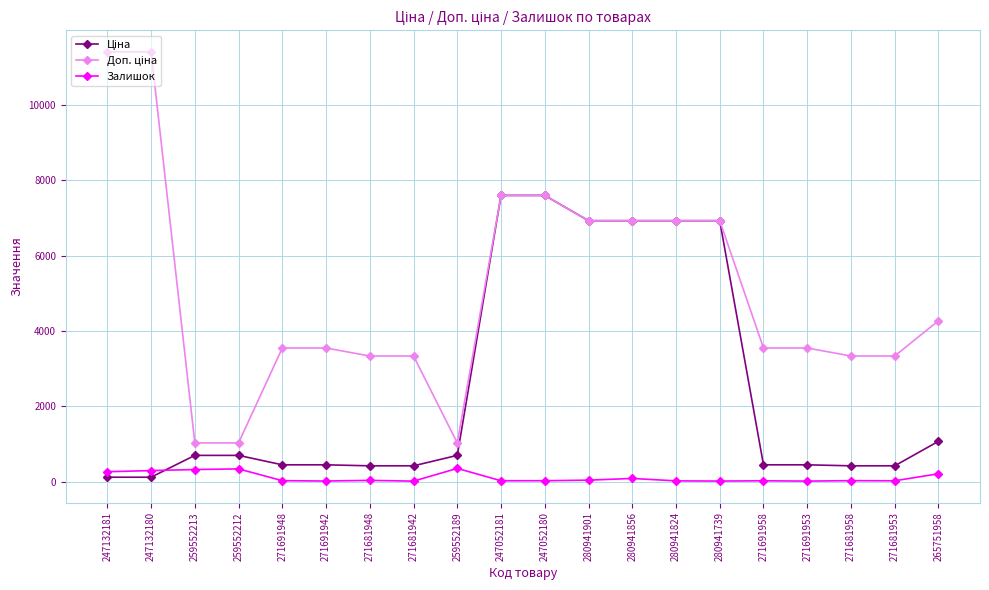

At how many categories does at least one series exceed 5375?

8